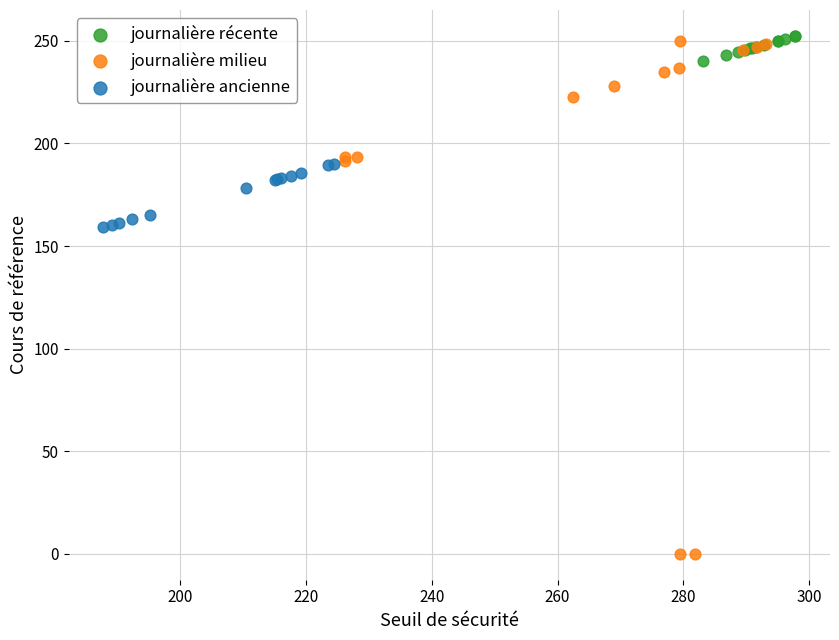

Which series has the widest spread of Y values?

journalière milieu